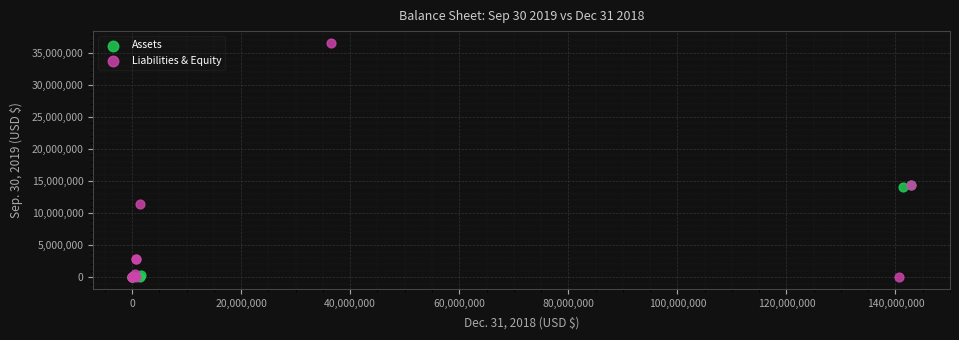

Which series contains the highest Y value?

Liabilities & Equity